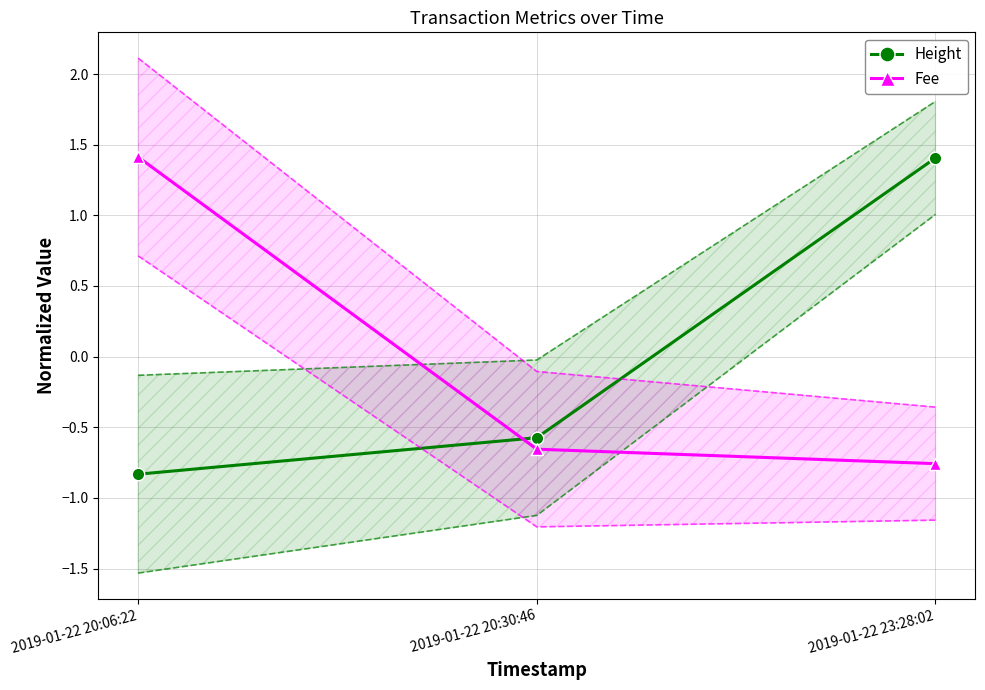

The Fee series shows 1.4 at 2019-01-22 20:06:22. True or false?

True